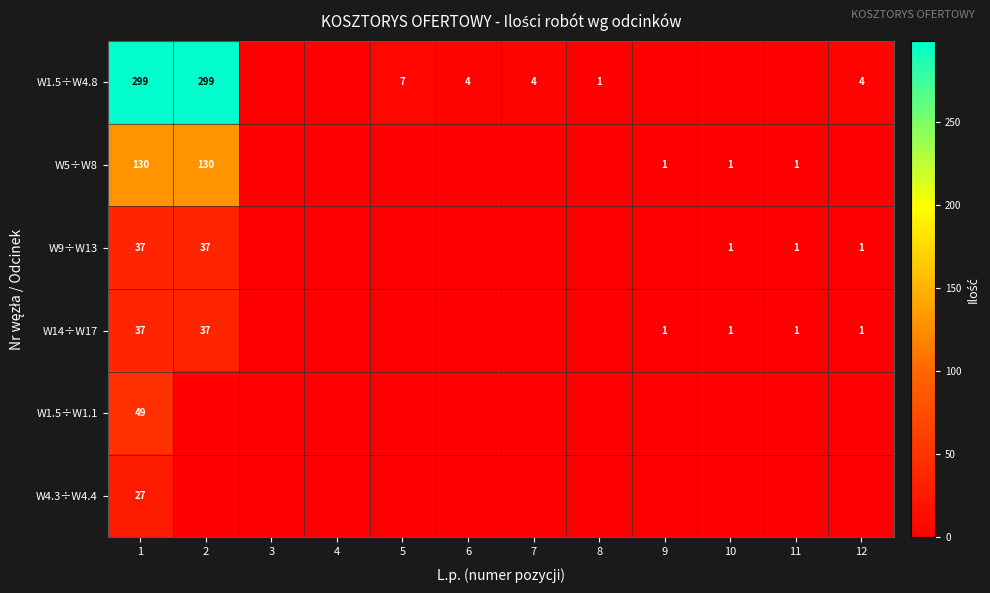

The value of W14÷W17 at 9 is 1. True or false?

True